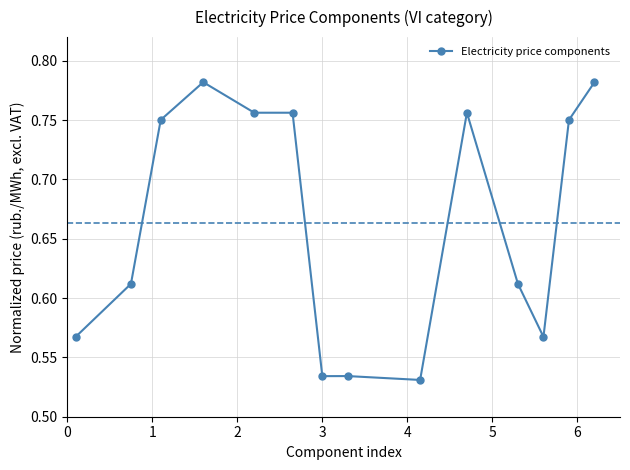

Count the values in the range 0 to 1.

14